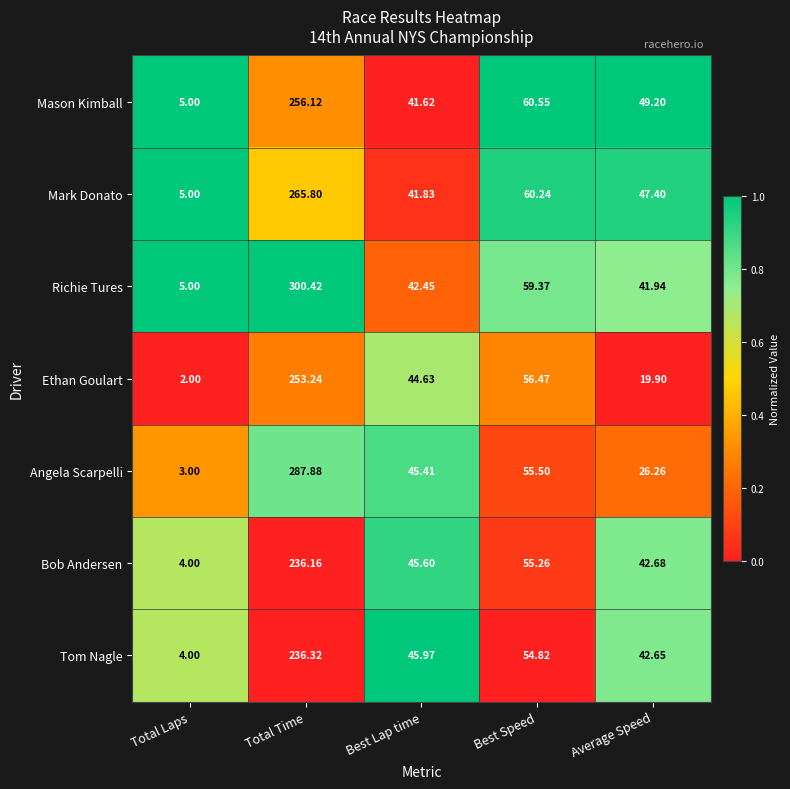

Which series has the widest spread of values?

Richie Tures